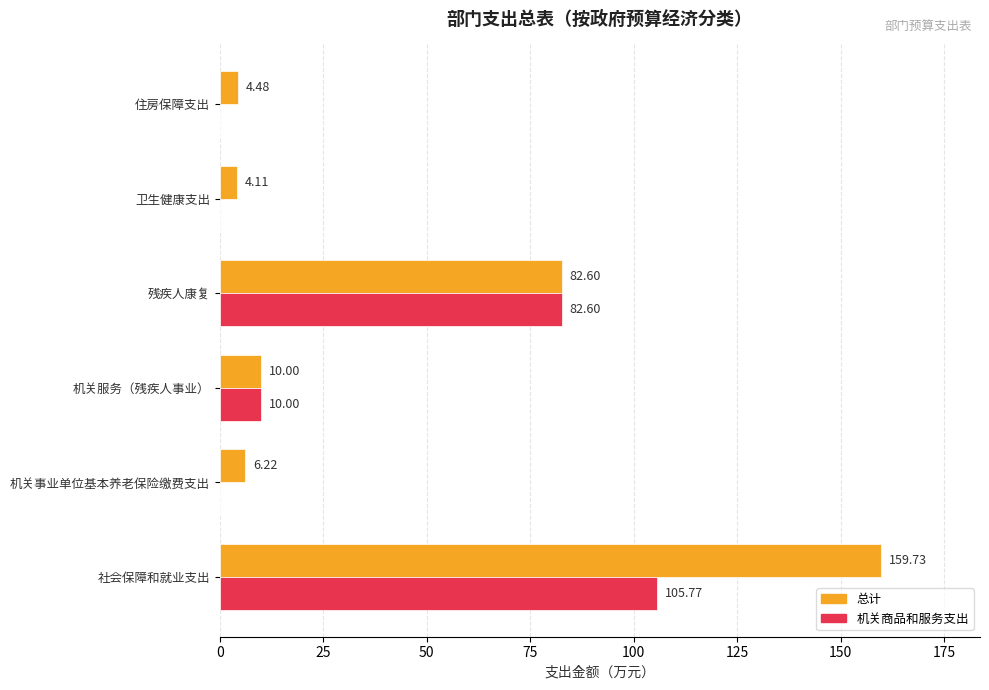

At which label is 总计 closest to 81?

残疾人康复